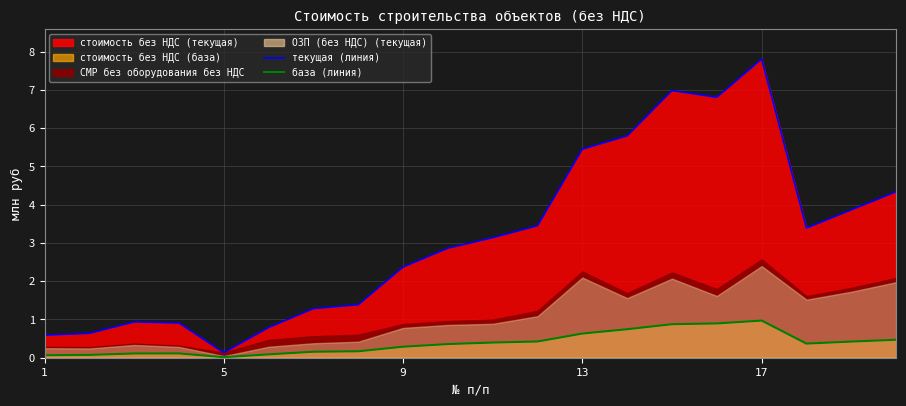

What is the spread (max minus min) of values at 13?

4.8